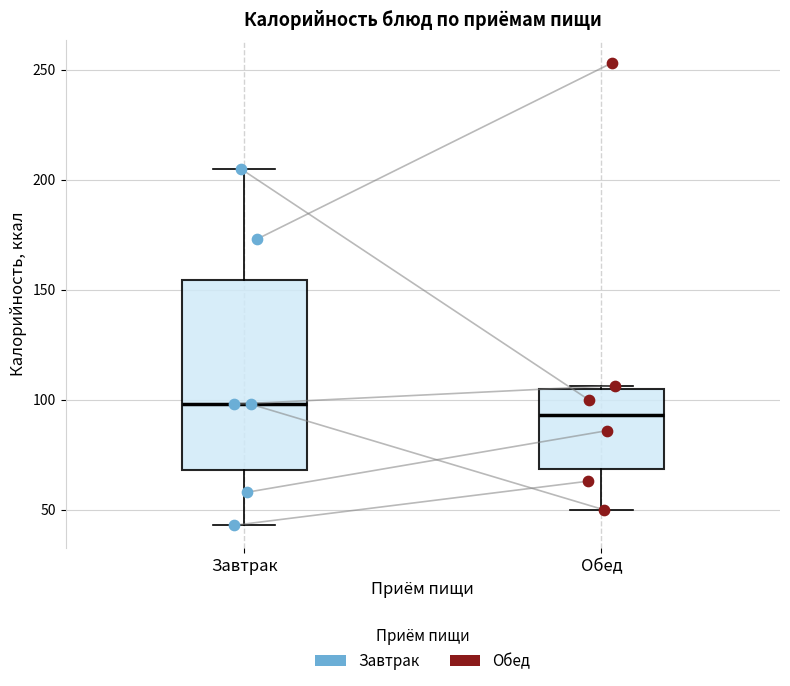

Which box has the lowest median line?

Обед